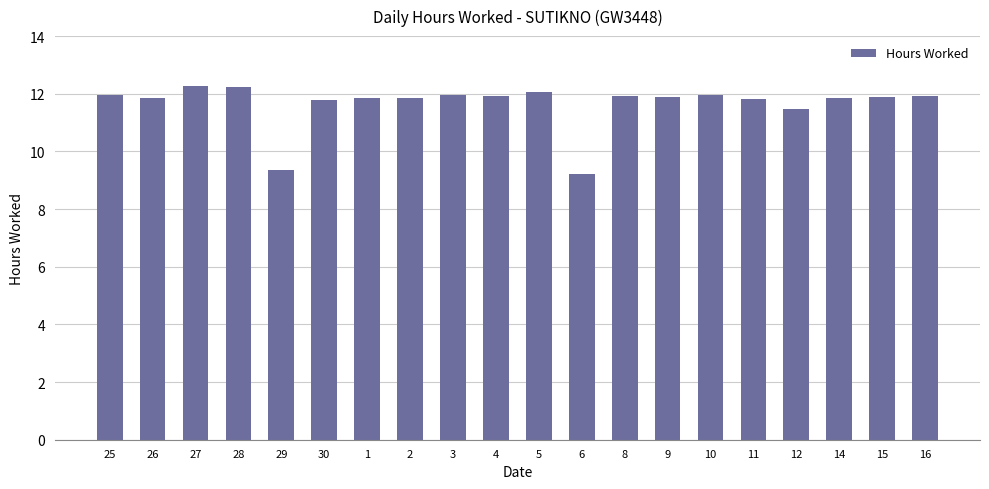

What is the average value?

11.7